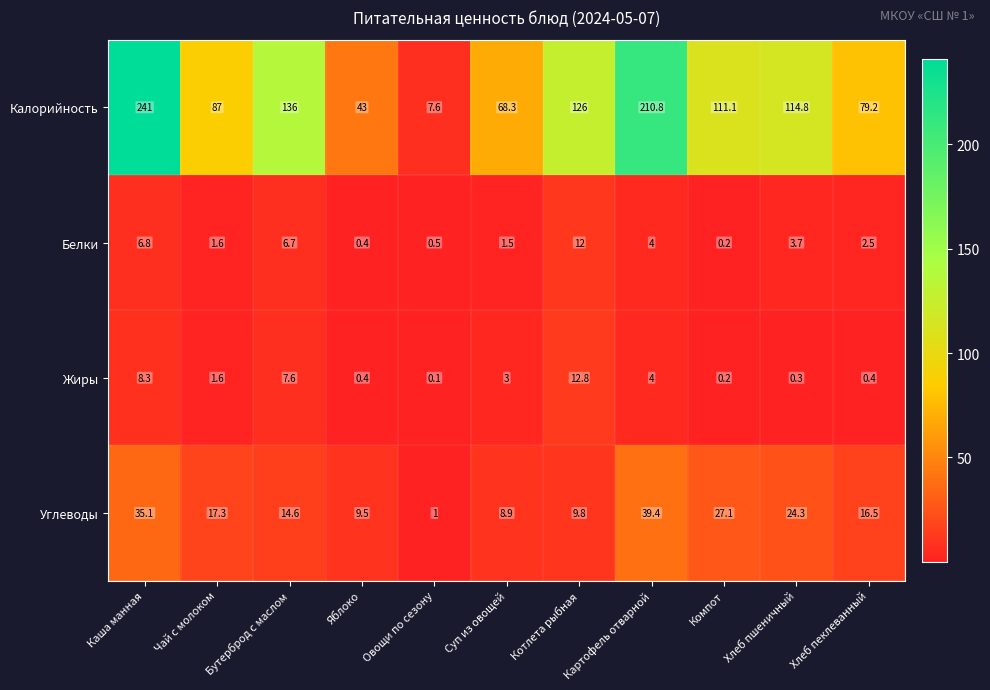

Is it true that Белки equals 7.0 at Котлета рыбная?

False